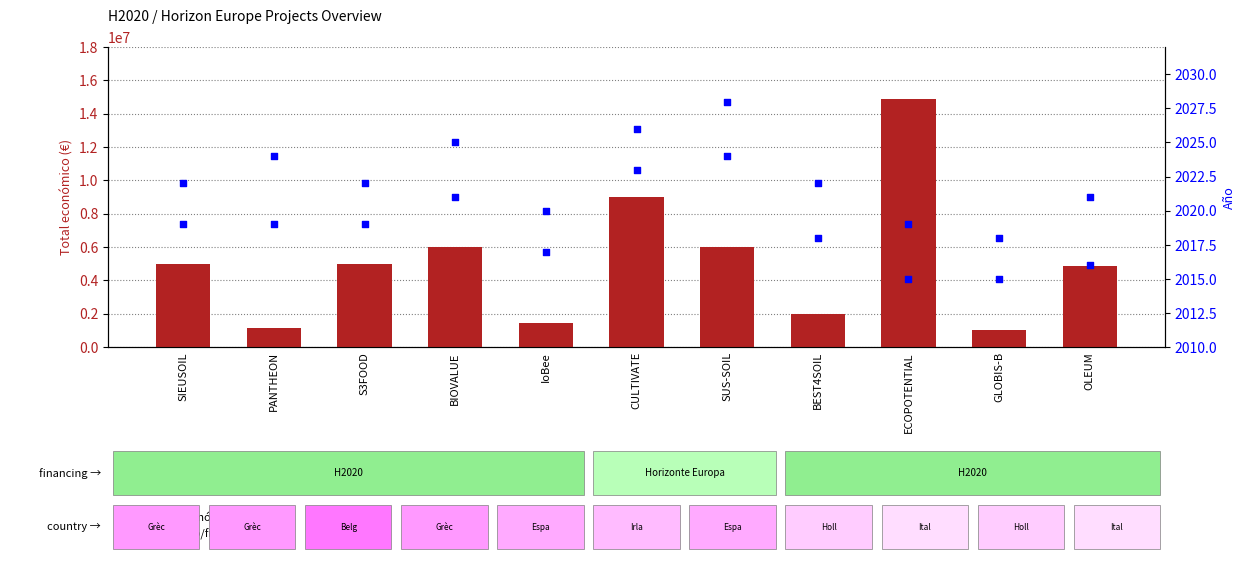

Which series has the largest Y range (max minus min)?

Total económico